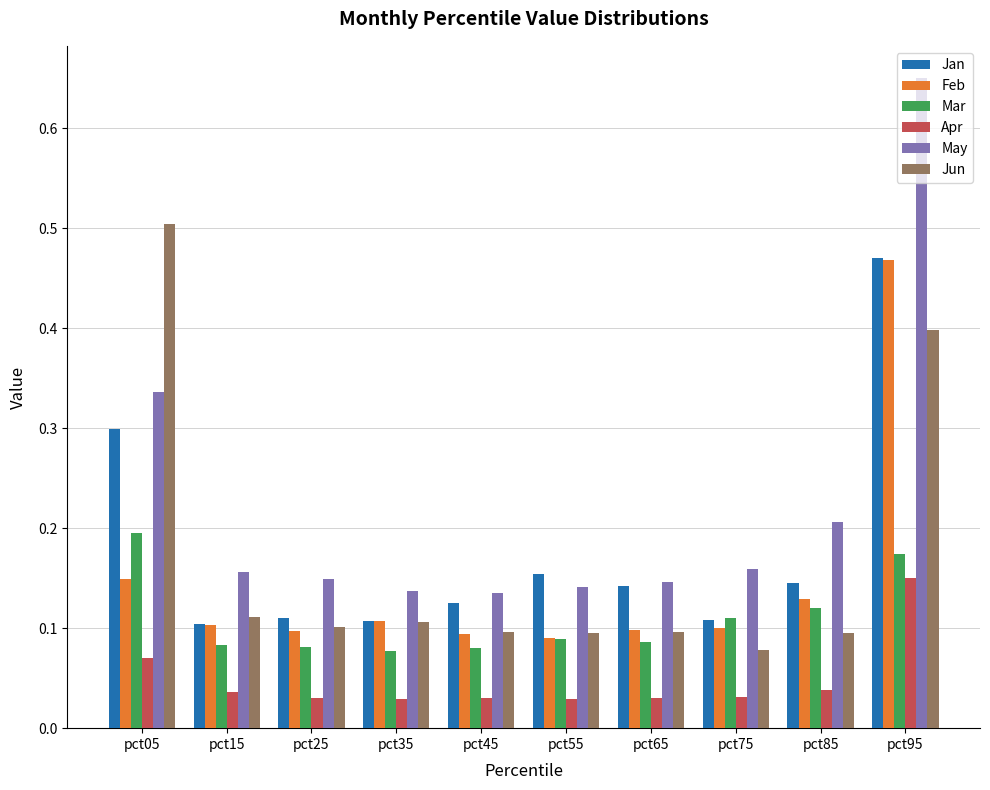

How many bars are there in total?

60